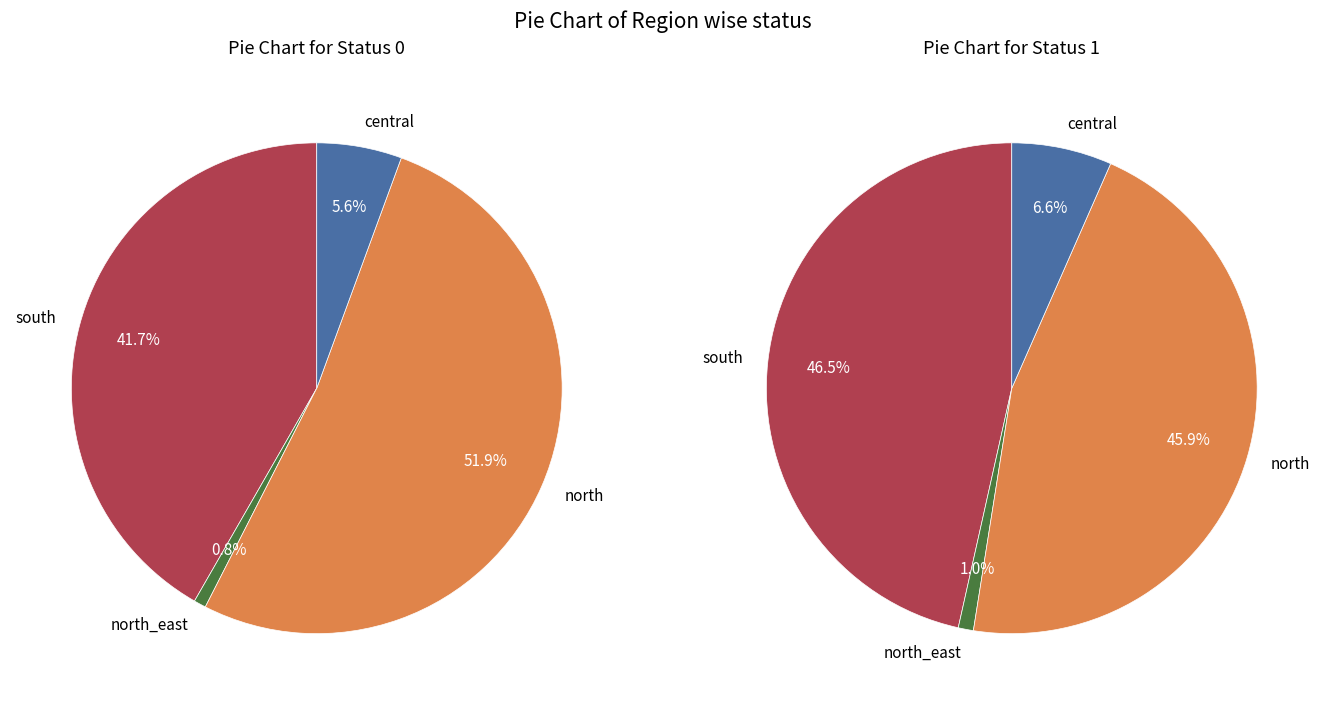

To the nearest percent, what portion does 6 represent?

4%